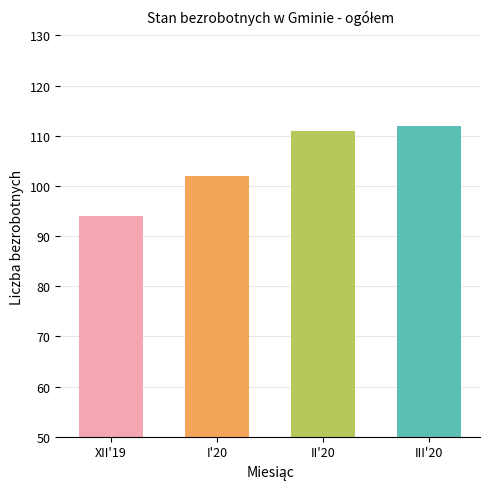

Read the value at I'20.

102